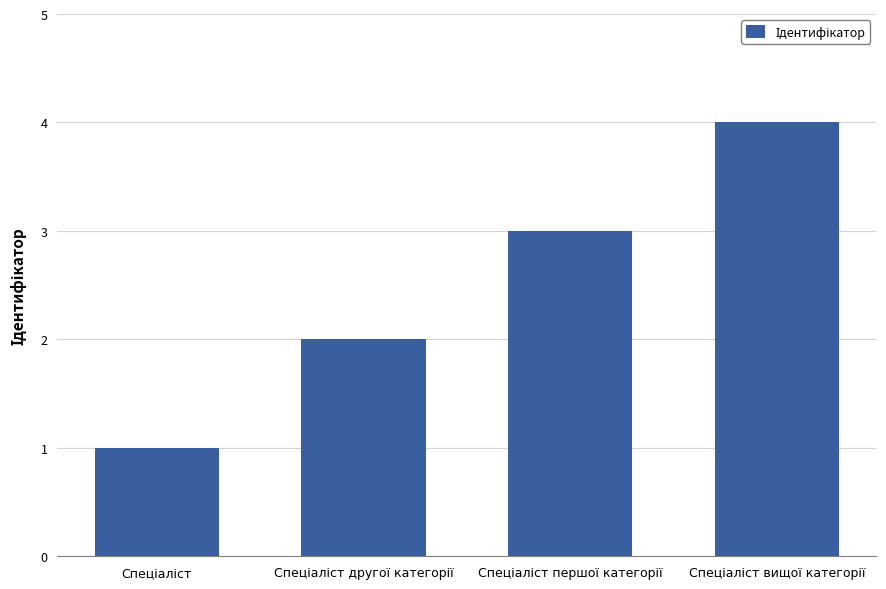

What is the sum of all values?

10